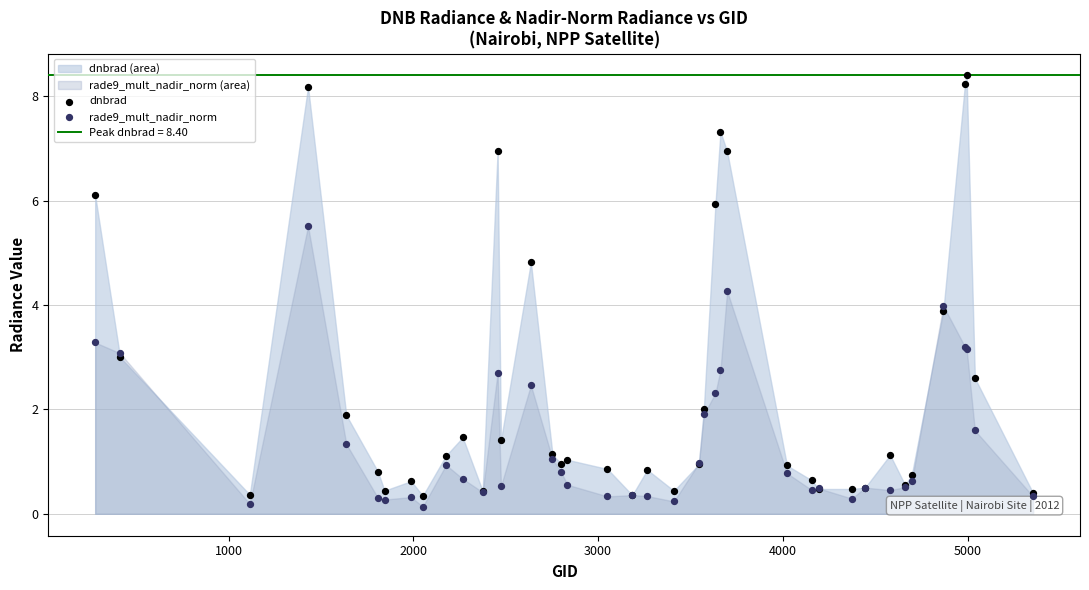

Which series has the widest spread of Y values?

dnbrad